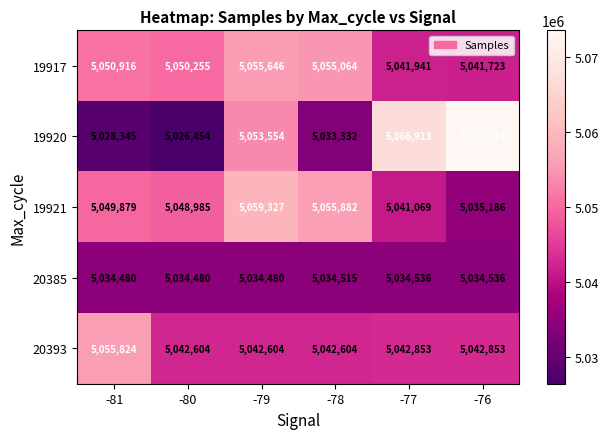

At which category is the sum across all series the highest?

-79